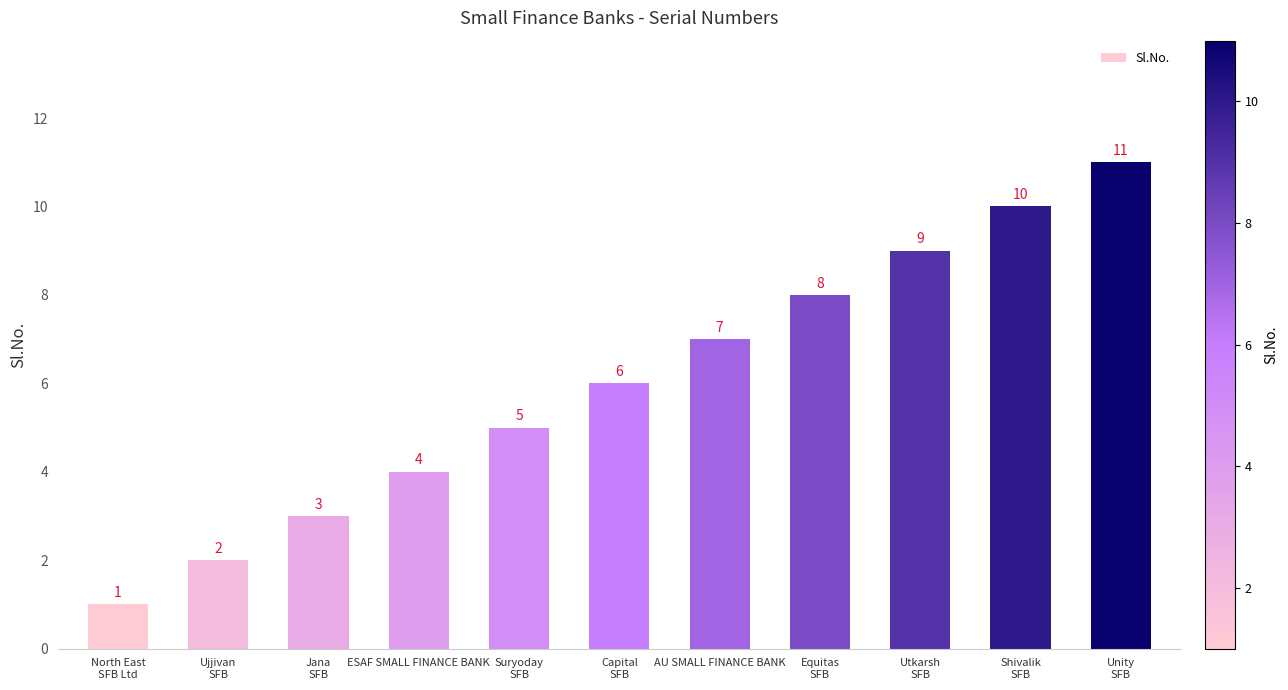

What is the minimum value shown in the chart?

1